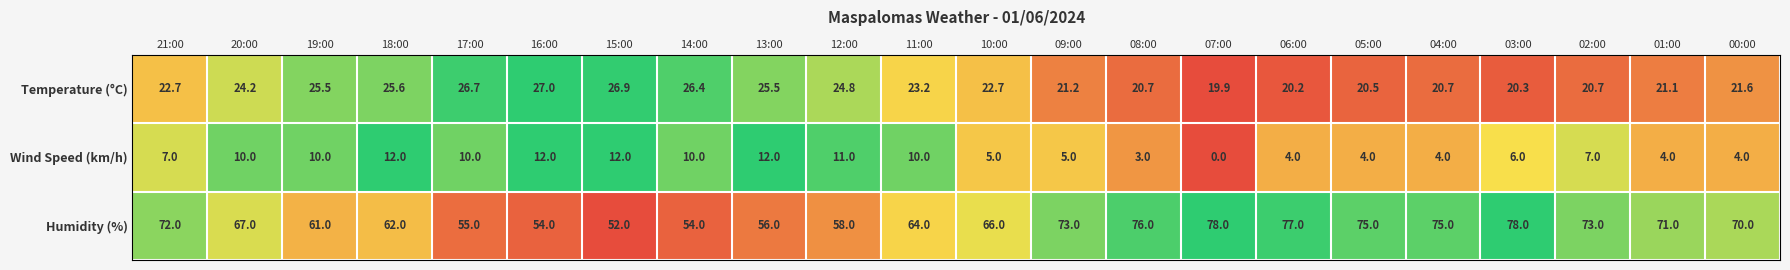

What is the sum of all Temperature (°C) values?

508.1